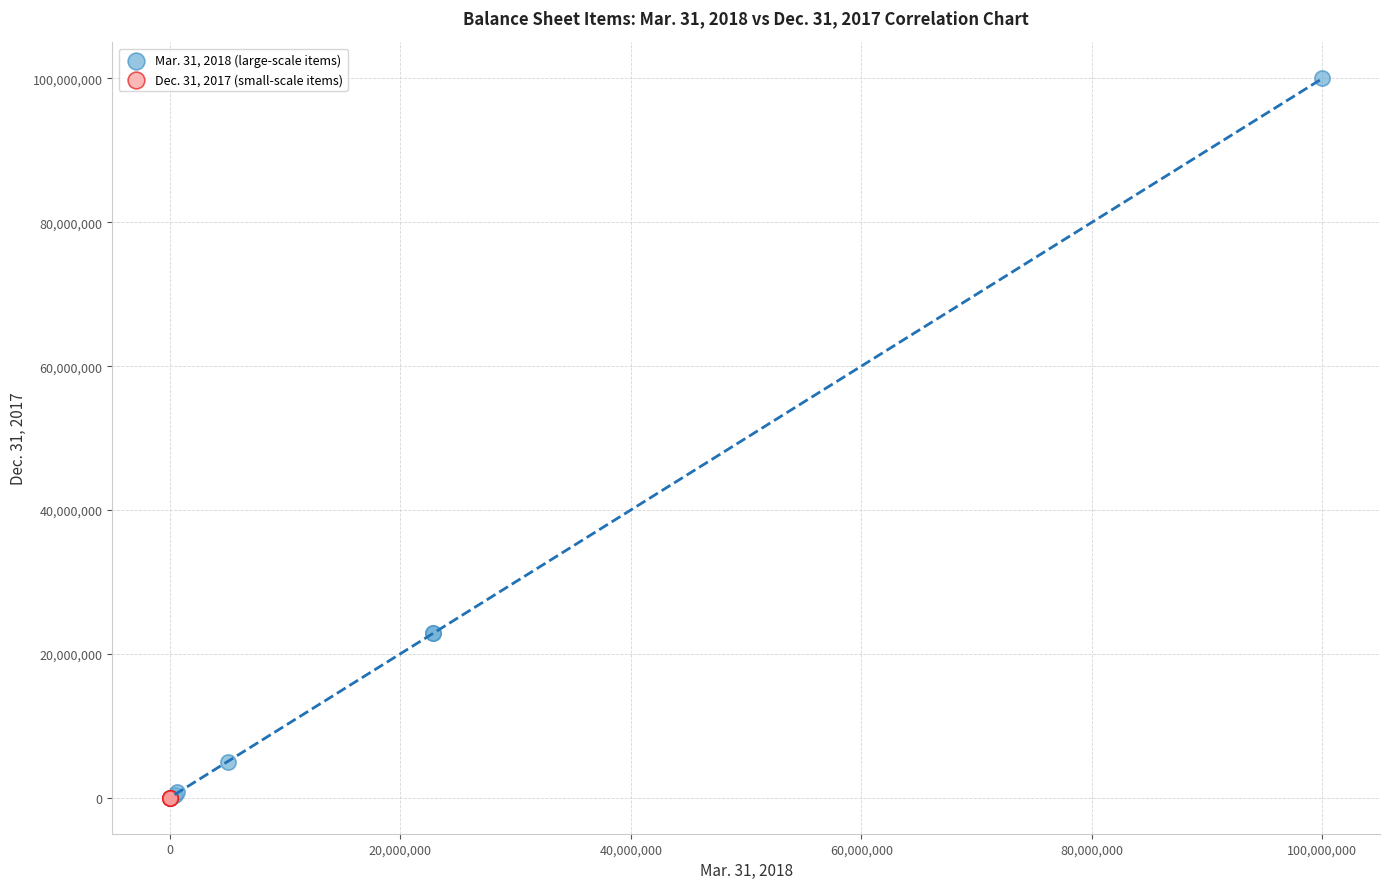

What are all the series names shown in the legend?

Mar. 31, 2018 (large-scale items), Dec. 31, 2017 (small-scale items)